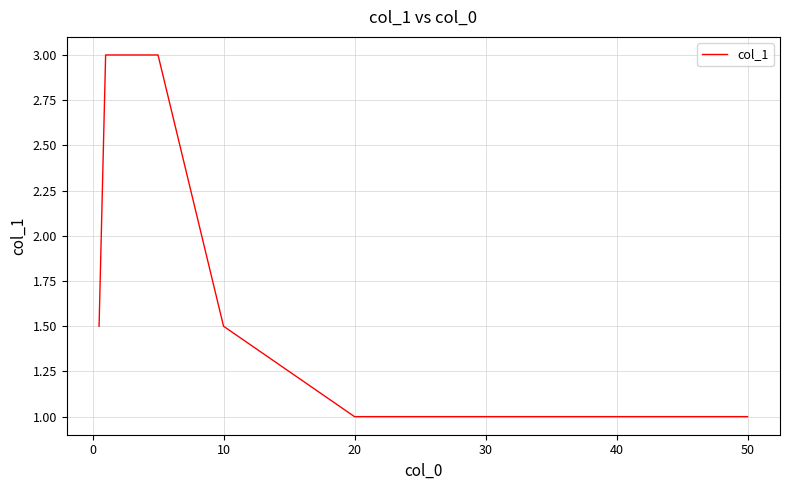

How many categories are shown in the chart?

6